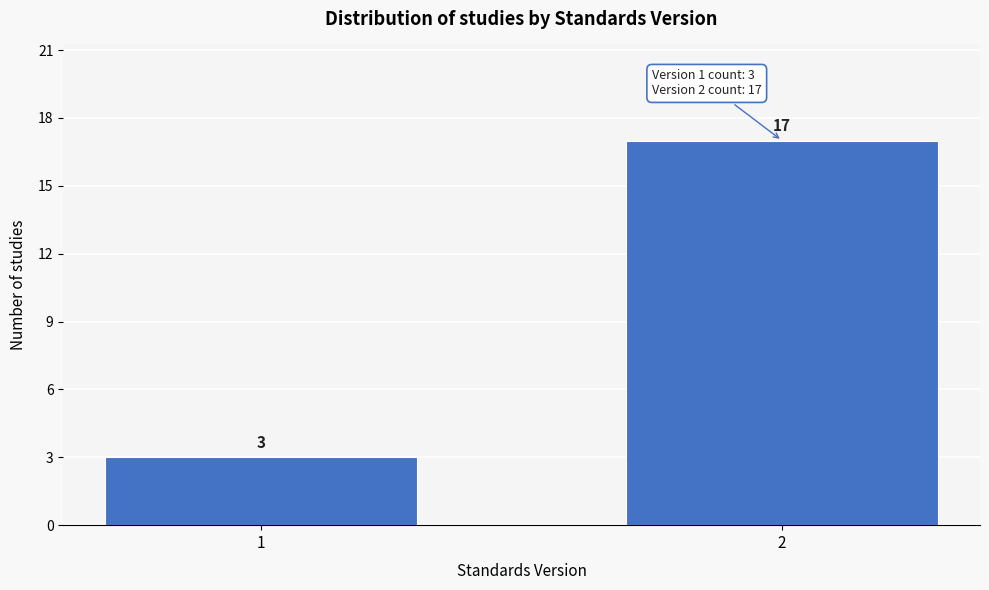

Reading left to right, list all the values displayed in this chart.

3	17